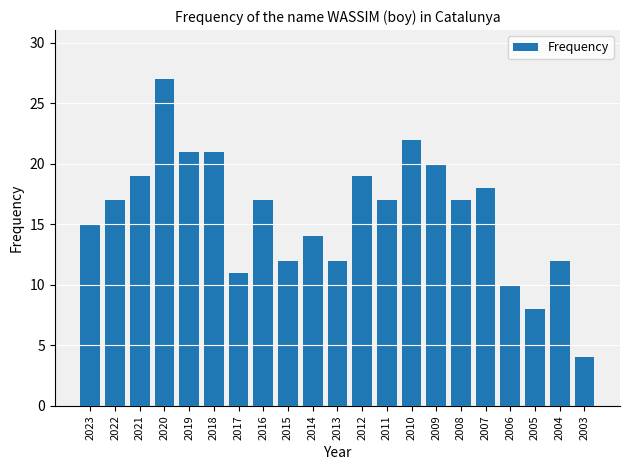

What is the approximate value at 2012, to the nearest 5?

20